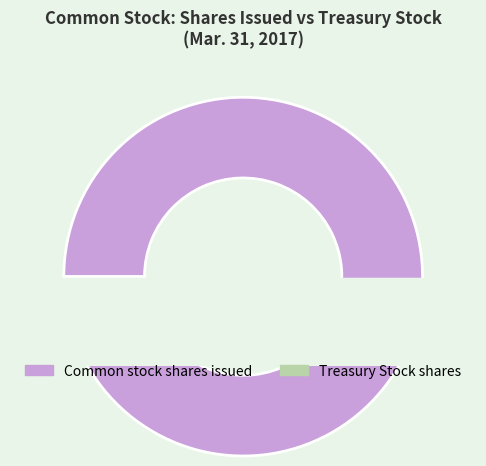

What is the majority slice?

Common stock shares issued